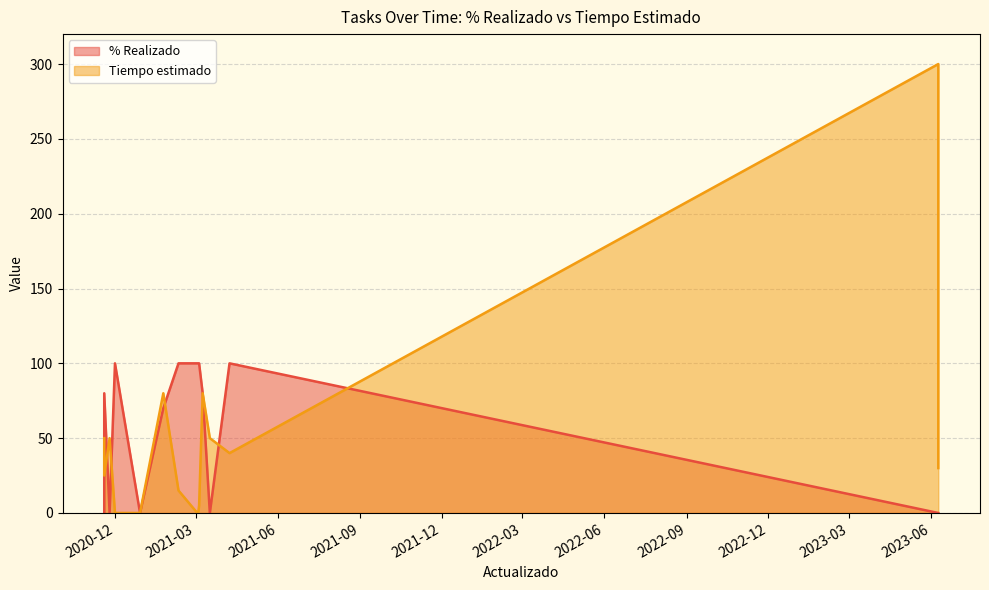

How many values in the % Realizado series are below 80?

8